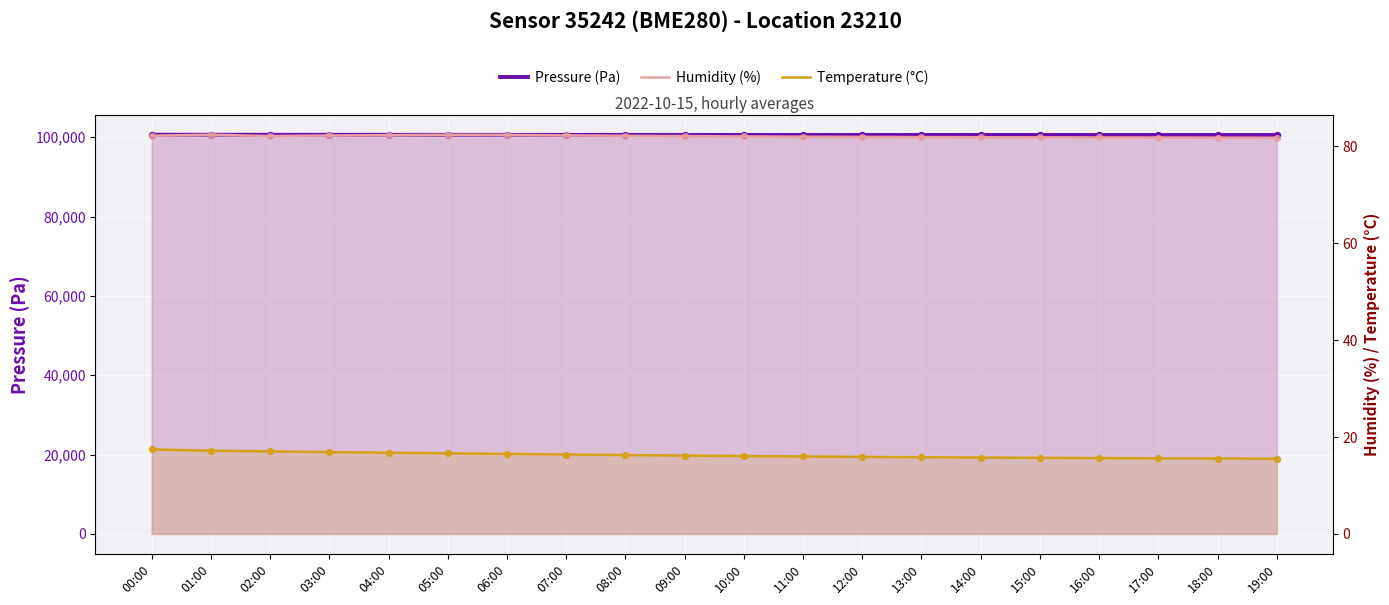

Which series has the largest Y range (max minus min)?

Pressure (Pa)